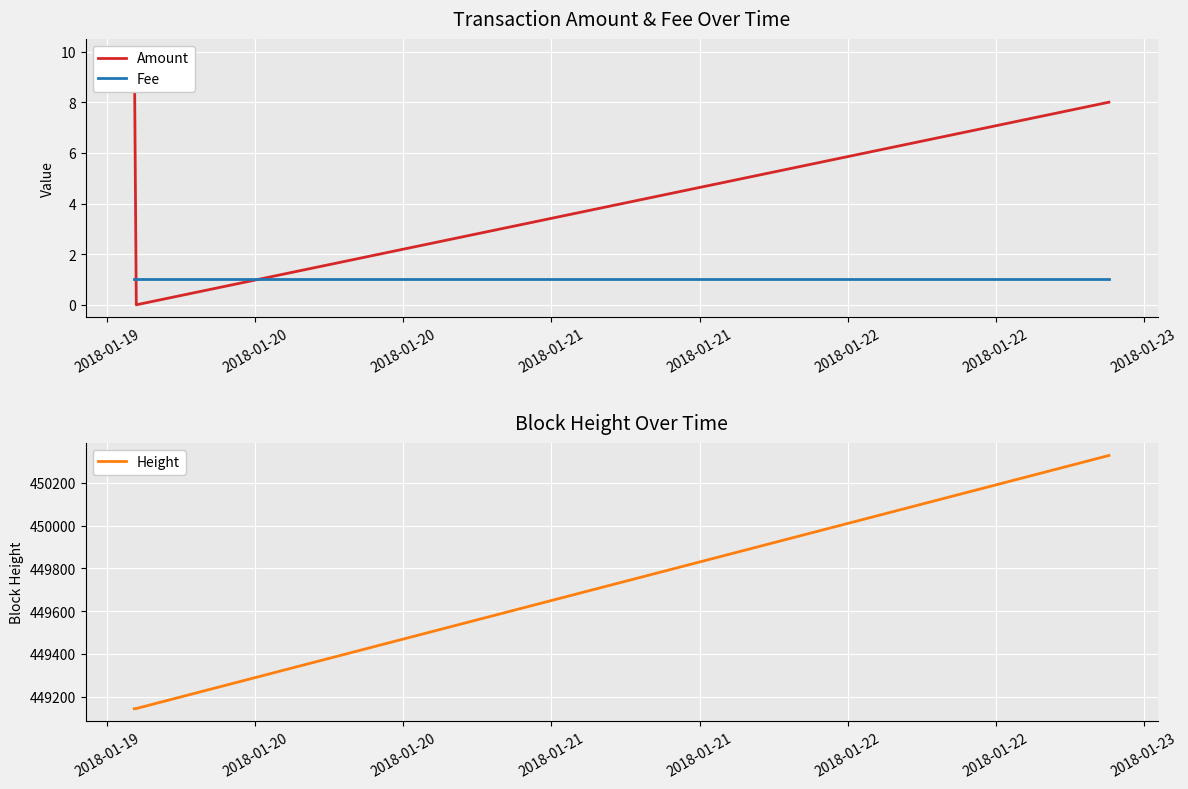

Rank the series at 2018-01-20 from lowest to highest value.

Amount, Fee, Height